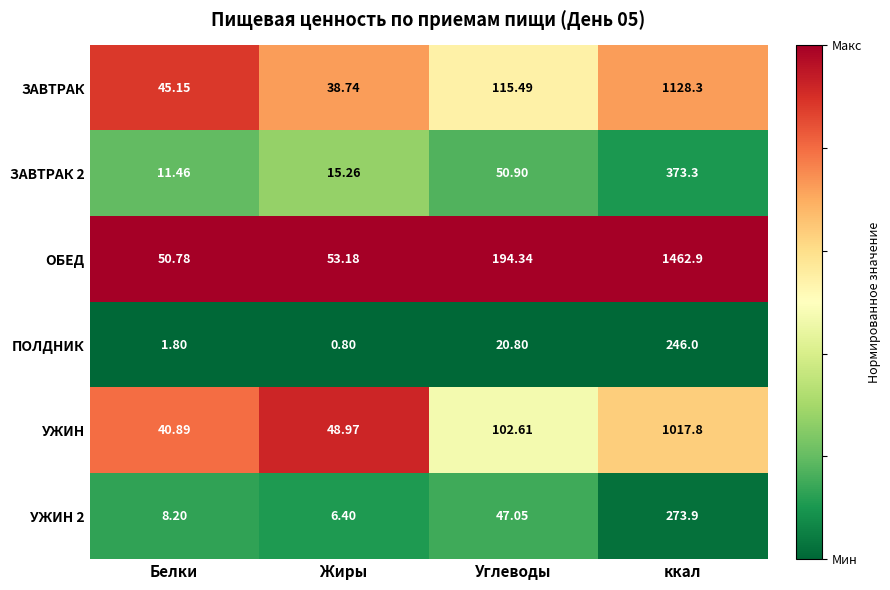

What is the total value across all series at Углеводы?

531.2